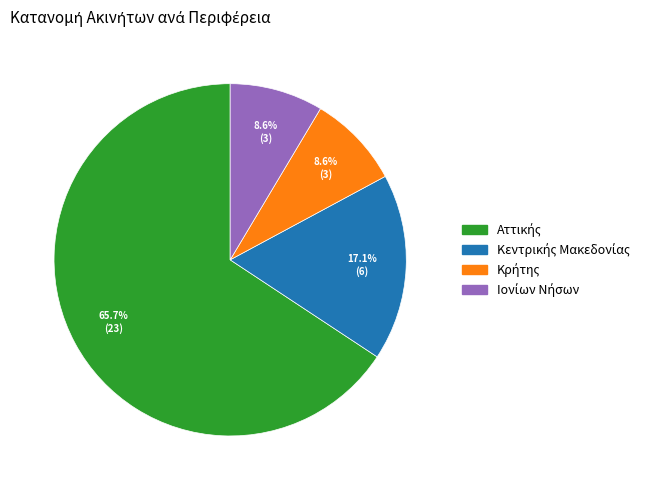

To the nearest percent, what is the average slice percentage?

25%